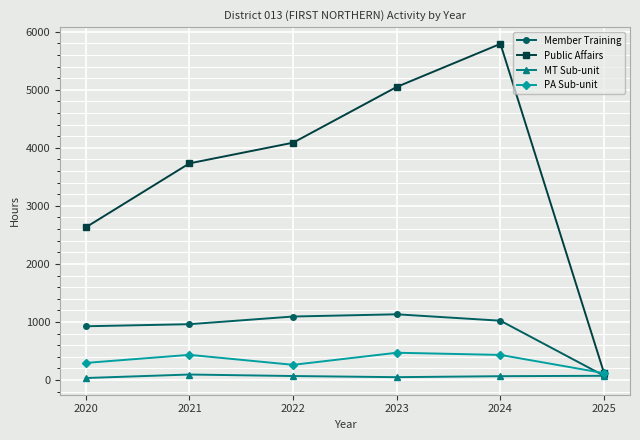

Which series has the largest range (max minus min)?

Public Affairs